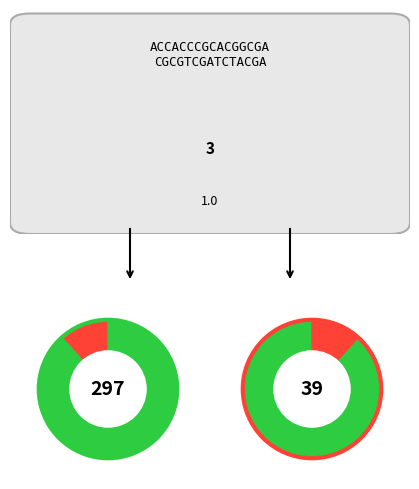

Is 18 the majority of the pie?

No